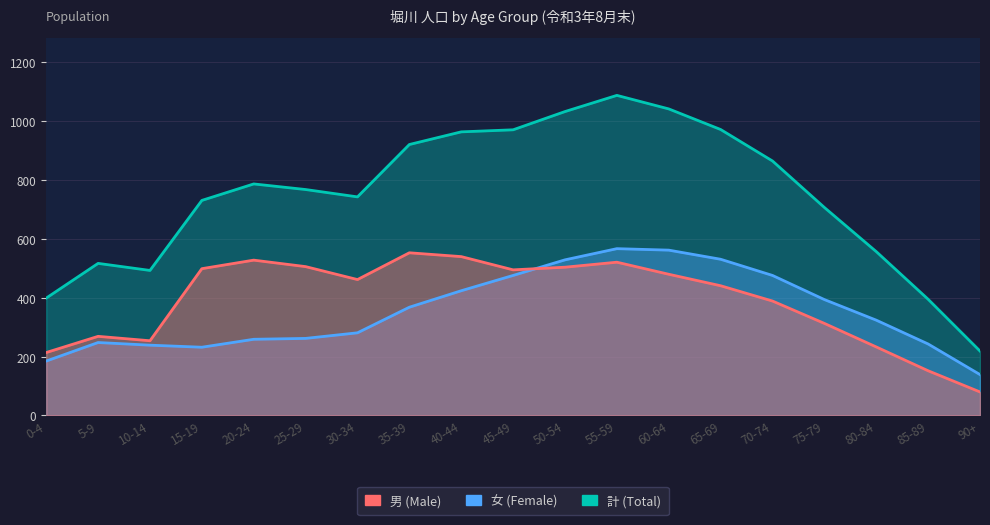

The 女 (Female) series shows 134 at 5-9. True or false?

False